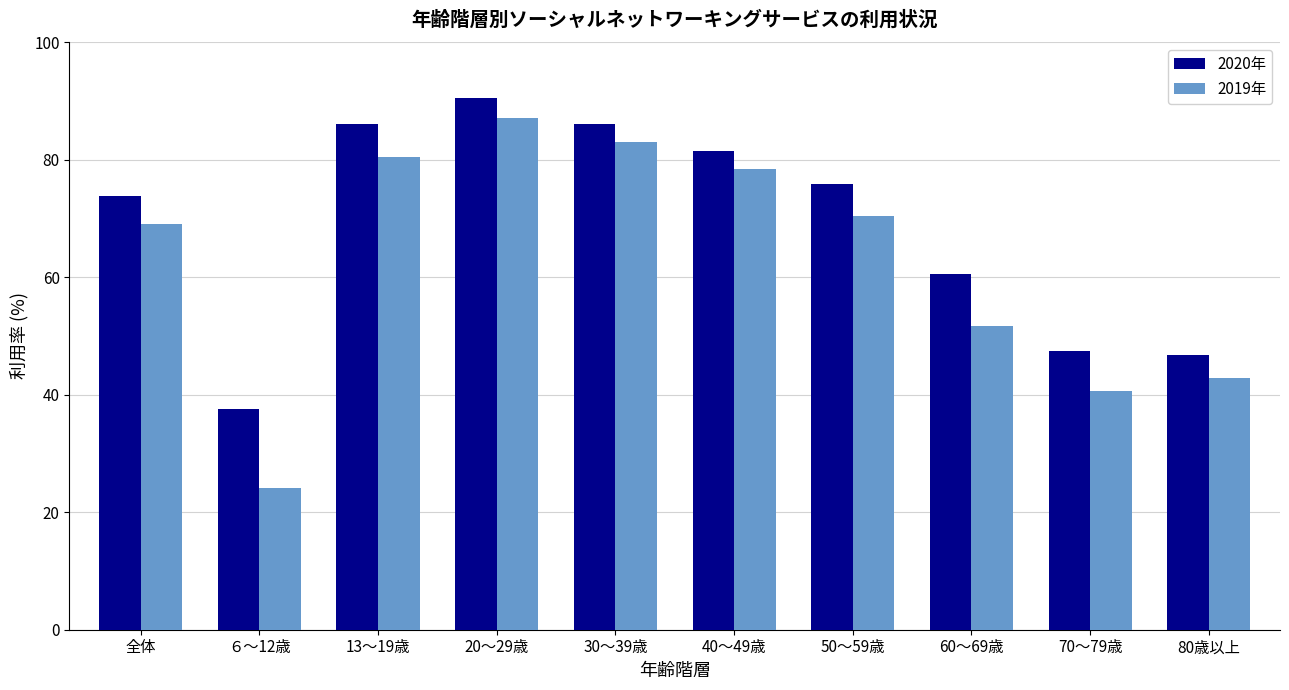

What is the sum of the 2019年 values at 30～39歳 and ６～12歳?

107.0